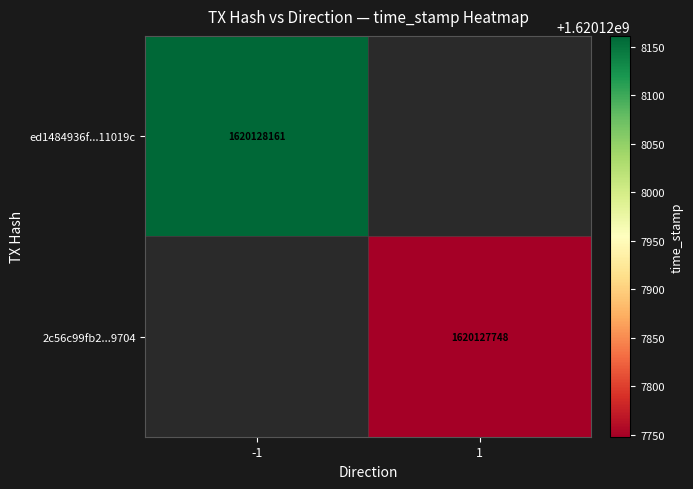

What is the total value across all series at time_stamp?

3240255909